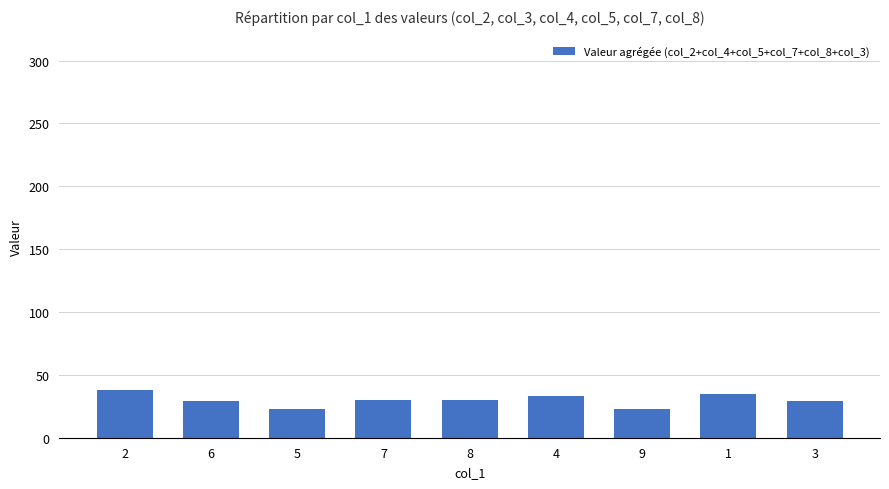

The chart shows a value of 30 at 8. True or false?

True